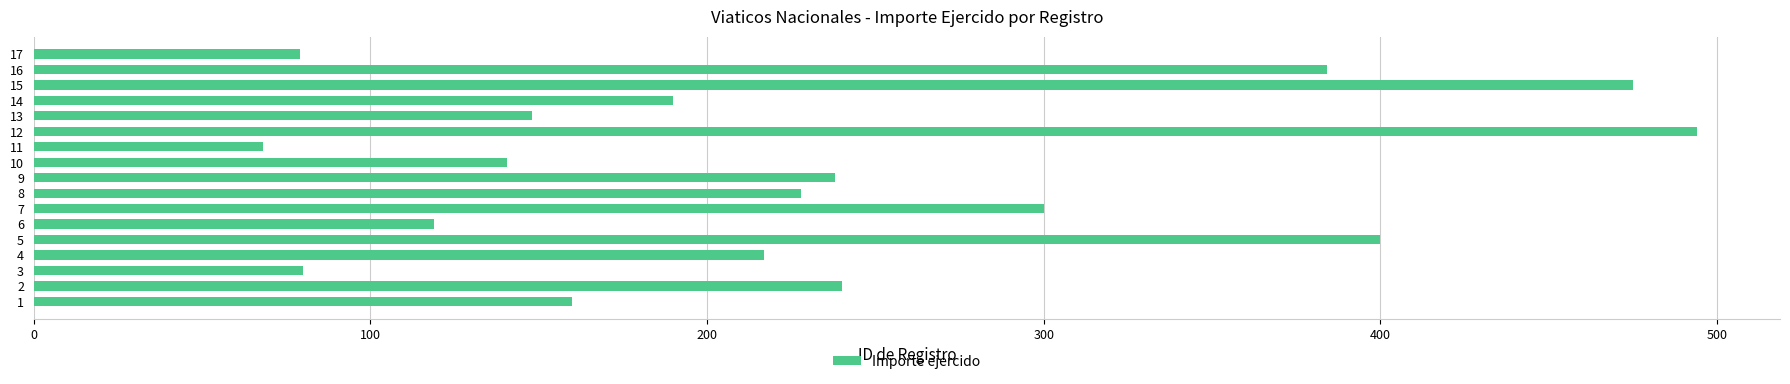

Which category has the lowest value across all series?

11